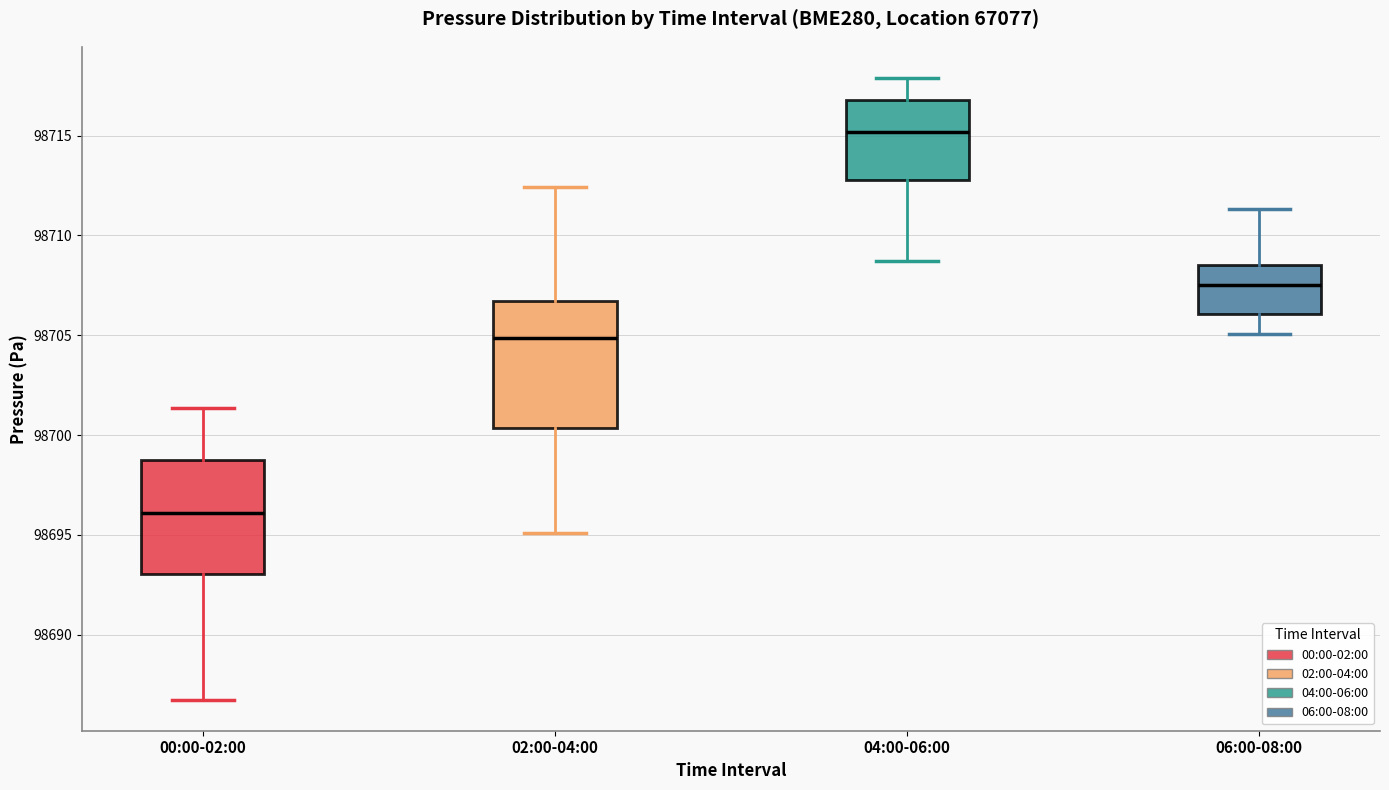

Which box's median line is the highest?

04:00-06:00